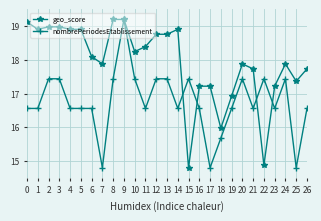

What is the smallest value displayed?

14.8